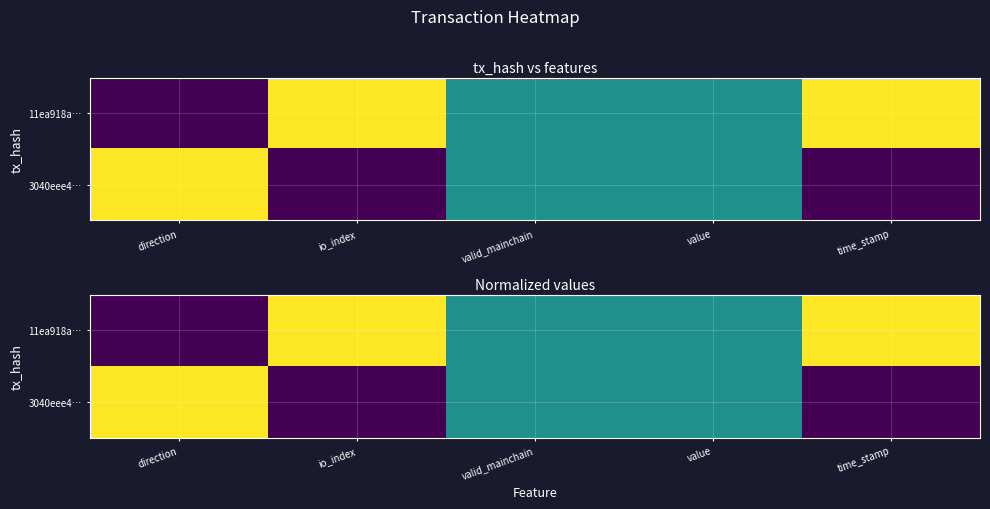

True or false: 11ea918a… has a value of 0.4 at io_index.

False